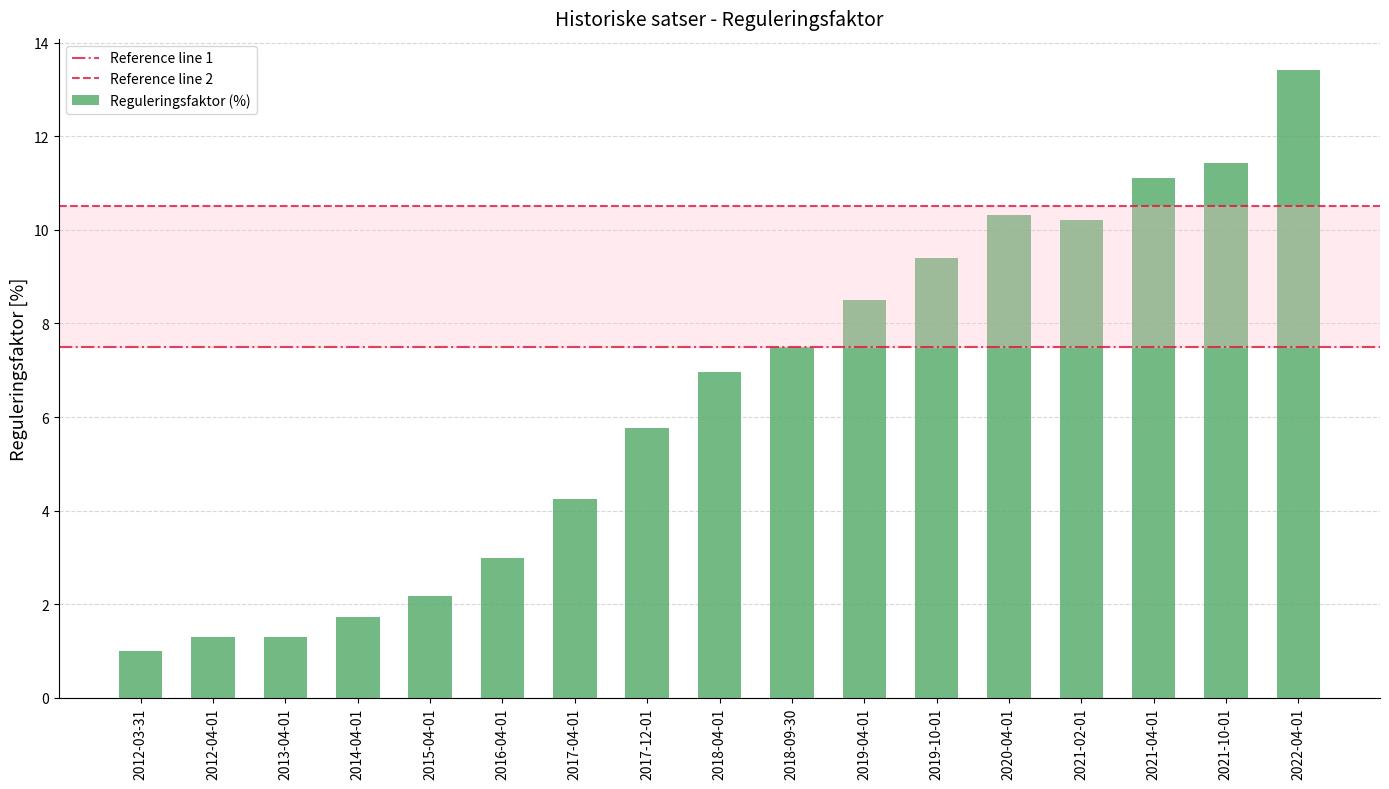

What is the label of the 9th bar from the right?

2018-04-01